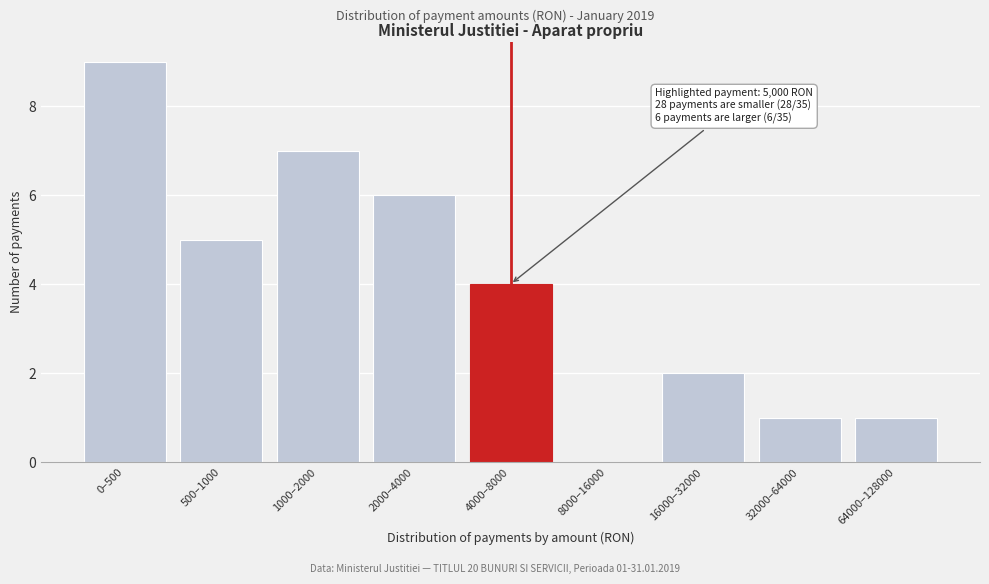

True or false: the data shows 7 at 4000–8000.

False